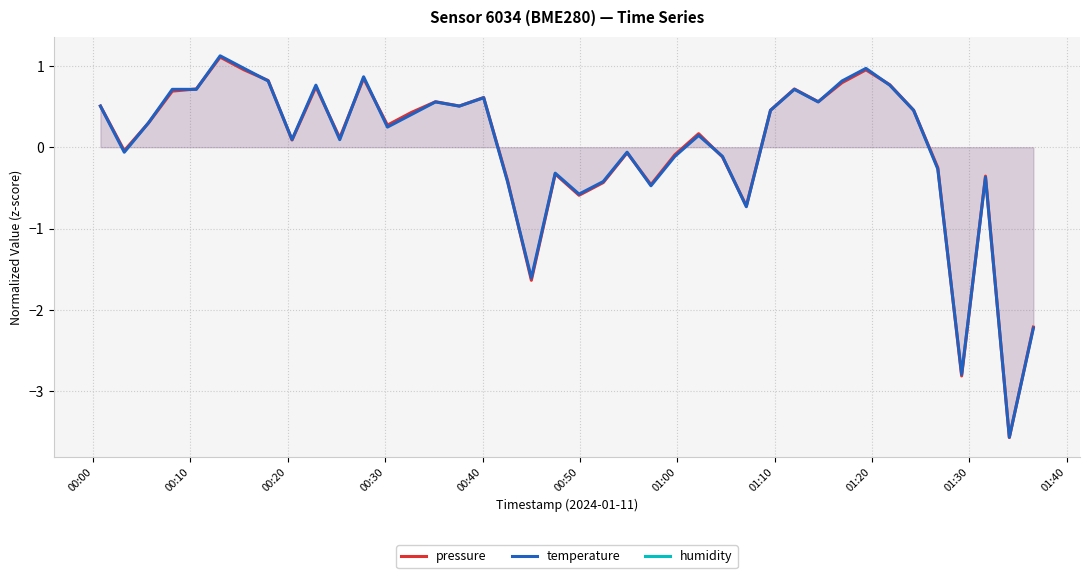

How many categories are shown in the chart?

40